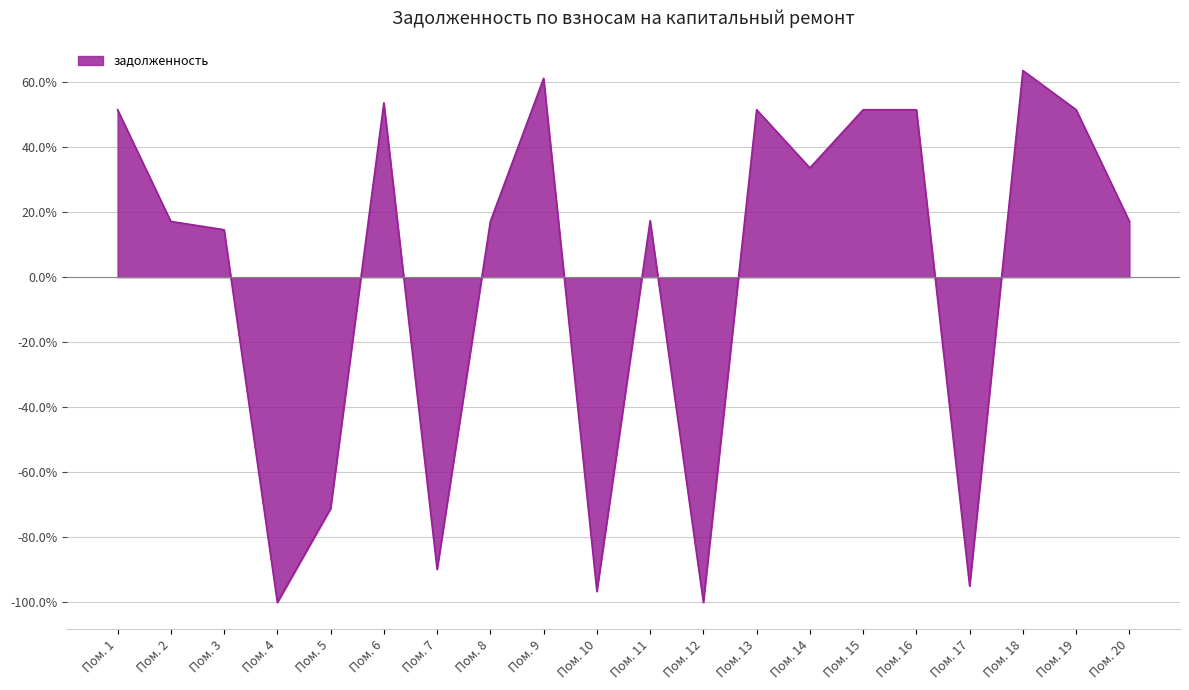

How many points are higher than both their immediate neighbors (excluding endpoints)?

5